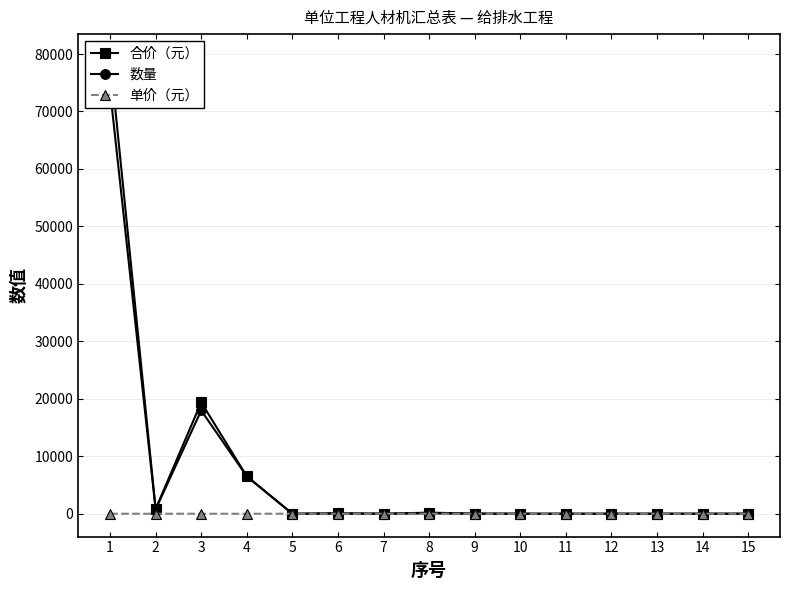

List the series in order of their peak value, lowest first.

单价（元）, 数量, 合价（元）